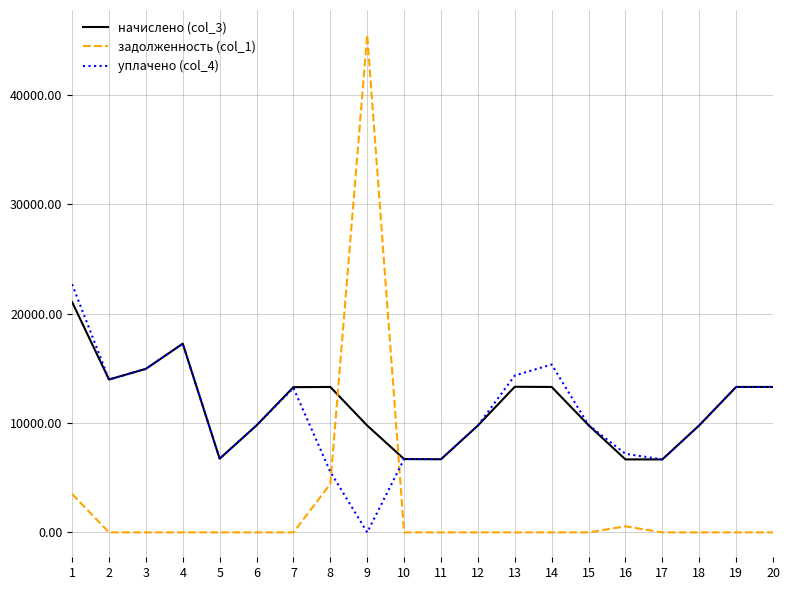

At which category is the sum across all series the highest?

9